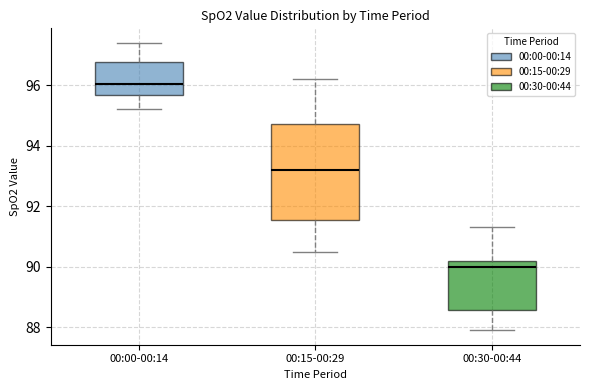

Reading left to right, transcribe this box plot: for each box, give where its median line is, the range the box spans, and where its two whiskers end, as read against the y-axis. The values are not printed on the chart, so give them approximately, as read against the axis.

00:00-00:14: median 96.0, box 95.6 to 96.8, whiskers 95.2 to 97.4
00:15-00:29: median 93.2, box 91.6 to 94.8, whiskers 90.6 to 96.2
00:30-00:44: median 90.0, box 88.6 to 90.2, whiskers 88.0 to 91.4